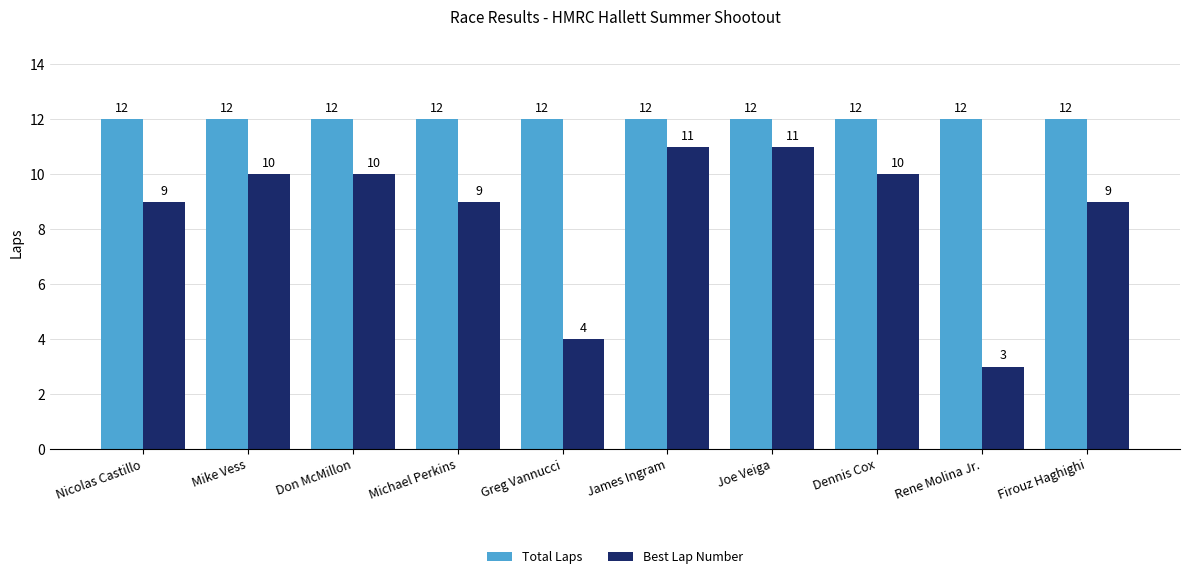

Is the value of Total Laps at Mike Vess greater than the value of Best Lap Number at Michael Perkins?

Yes